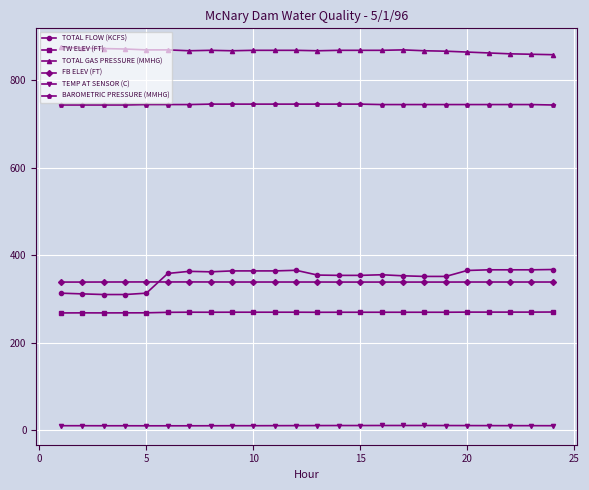

Which series has the largest range (max minus min)?

TOTAL FLOW (KCFS)